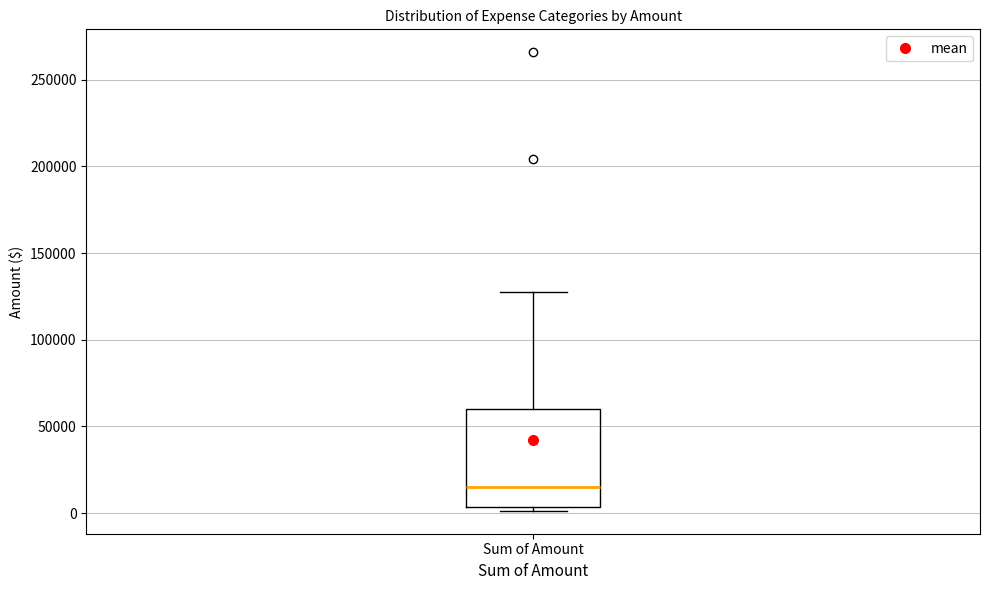

Transcribe this box plot: give where the median line is, the range the box spans, and where the two whiskers end, as read against the y-axis. The values are not printed on the chart, so give them approximately, as read against the axis.

median 15000, box 5000 to 60000, whiskers 0 to 130000